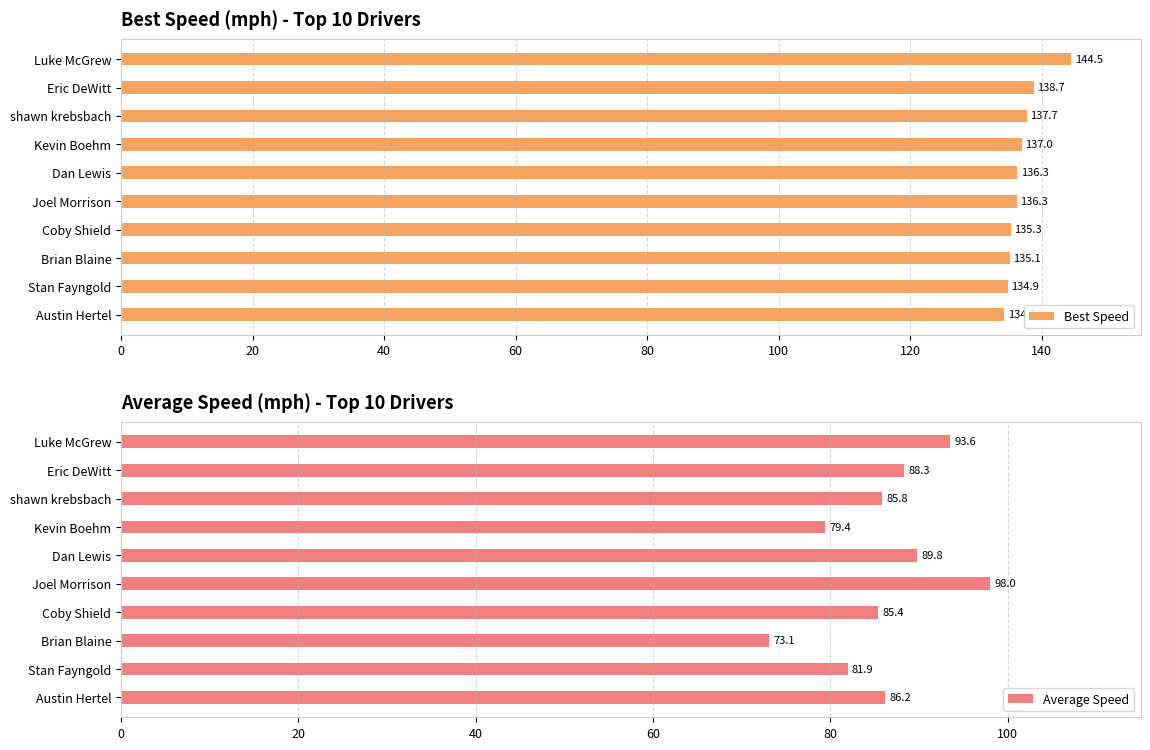

What is the difference between the Best Speed values at Joel Morrison and Kevin Boehm?

0.7